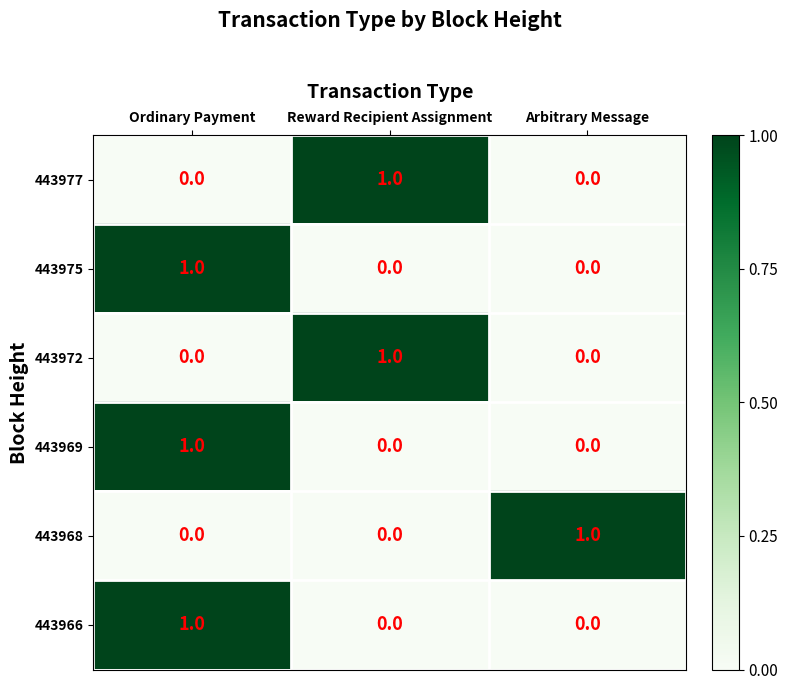

Reading left to right, list all the values displayed in this chart.

443977: 0	1	0
443975: 1	0	0
443972: 0	1	0
443969: 1	0	0
443968: 0	0	1
443966: 1	0	0